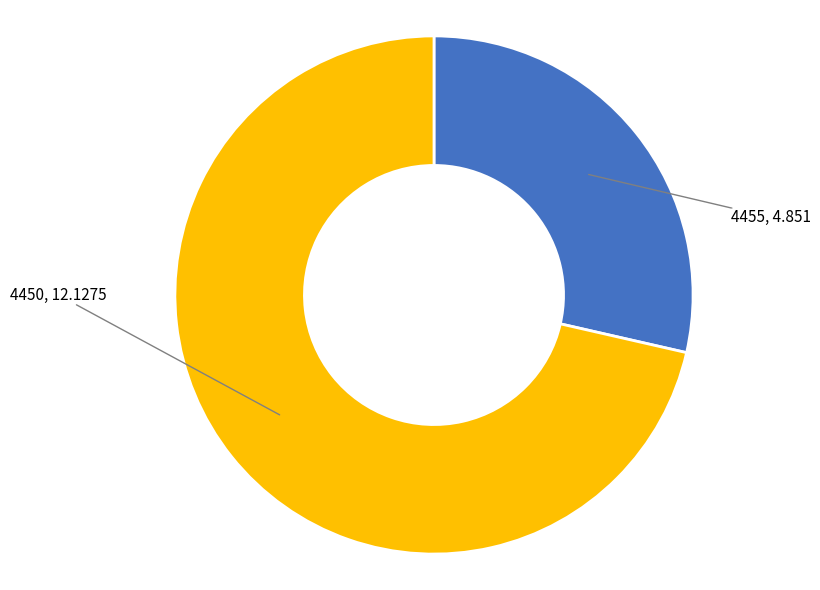

Does any single category account for the majority?

Yes